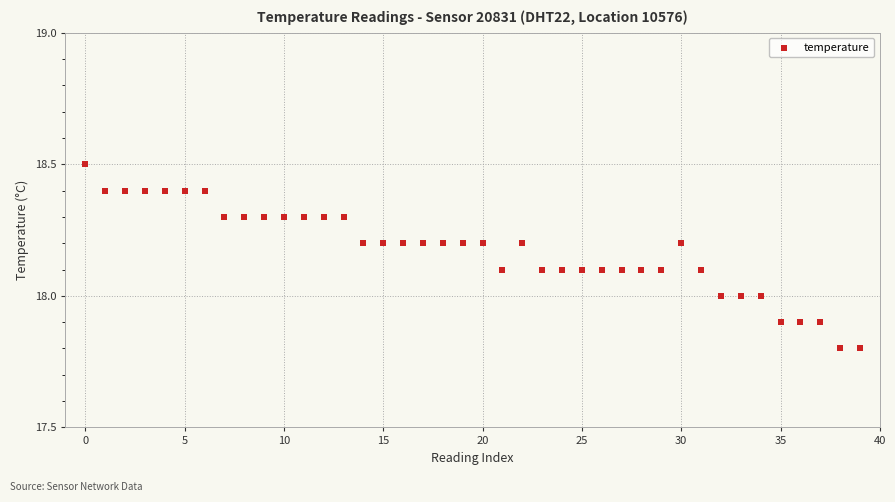

What is the range of Y values (max minus min)?

0.7